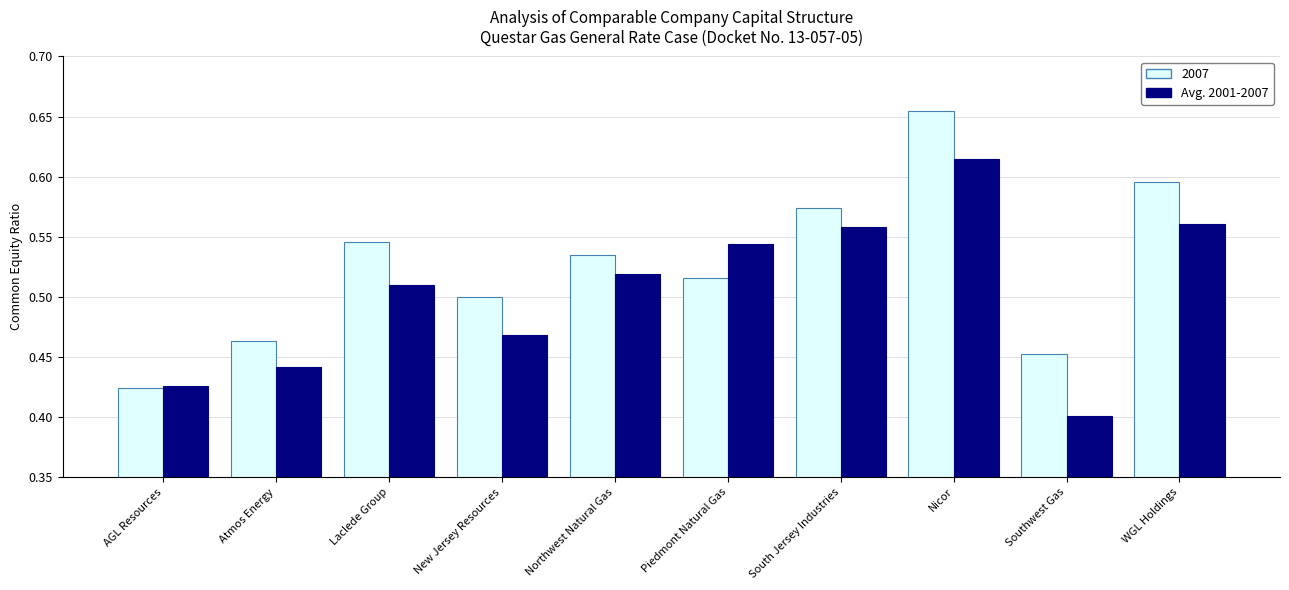

What is the sum of all 2007 values?

5.3